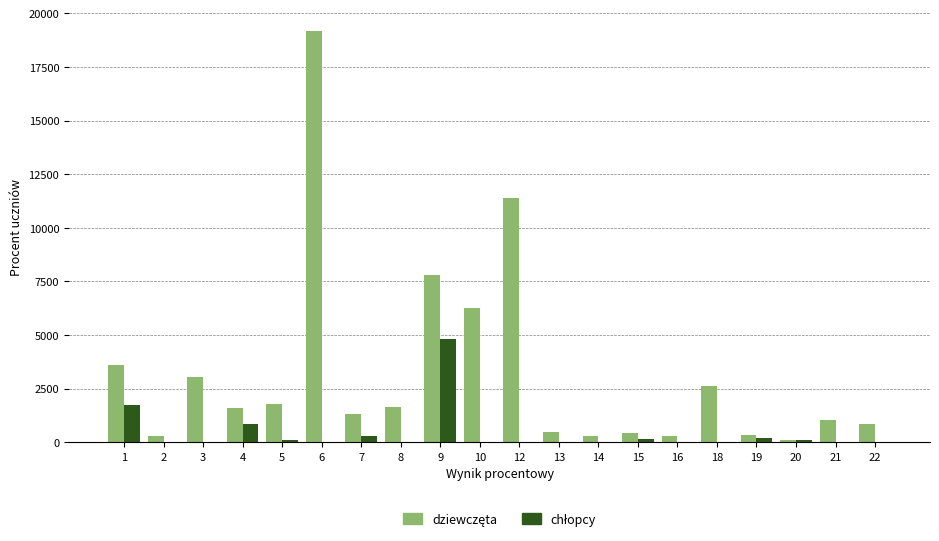

At which category is the sum across all series the highest?

6